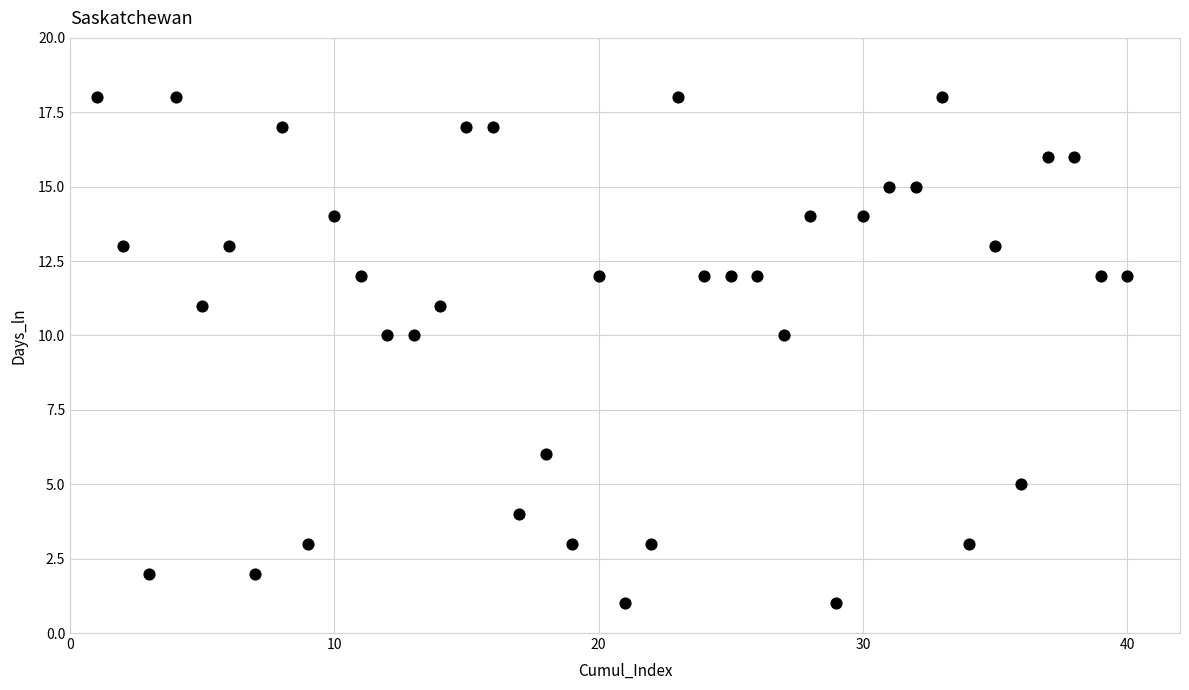

What is the range of X values (max minus min)?

39